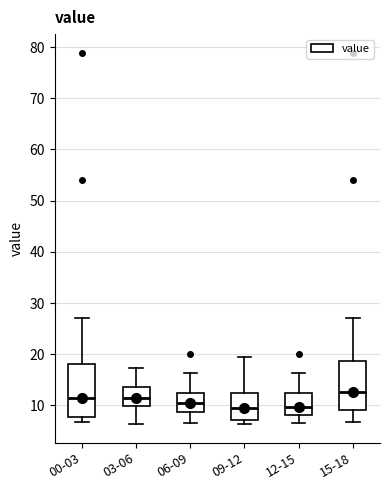

Where is the lower edge of the box for 00-03 on the y-axis? The values are not printed on the chart, so give them approximately, as read against the axis.

8